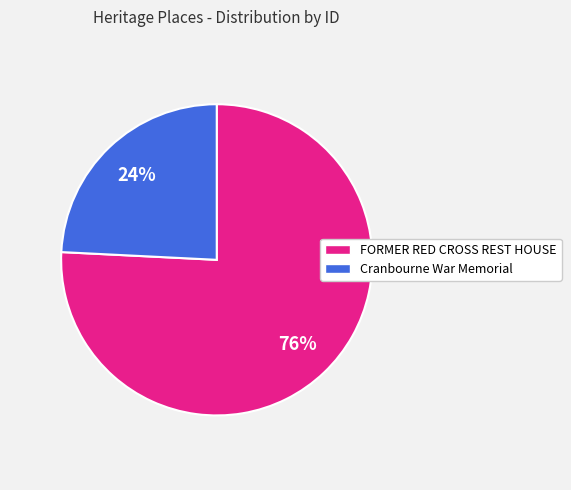

Which has a higher value, FORMER RED CROSS REST HOUSE or Cranbourne War Memorial?

FORMER RED CROSS REST HOUSE